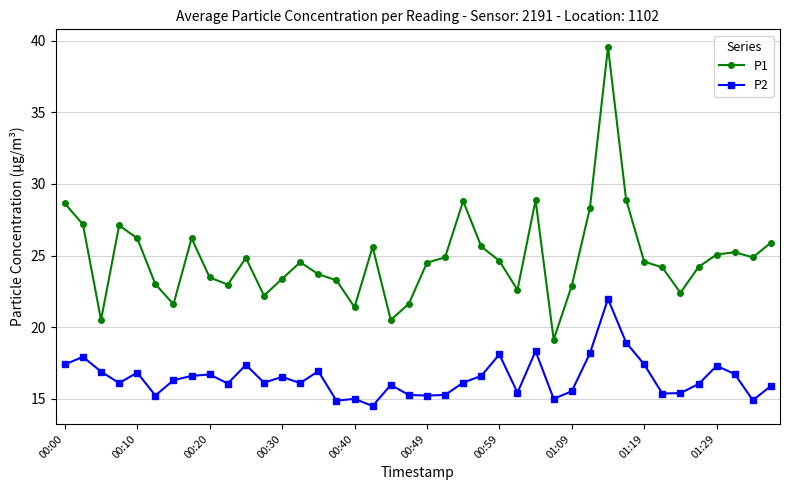

True or false: P2 and P1 intersect in this chart.

False